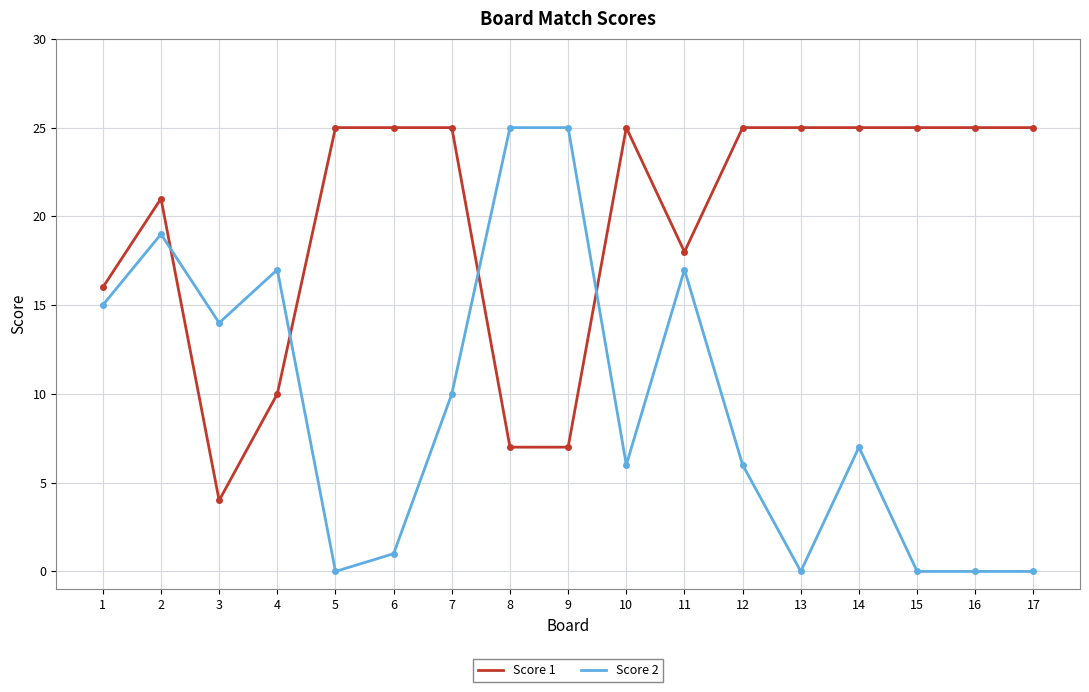

After their last crossing, which series has the higher values: Score 1 or Score 2?

Score 1